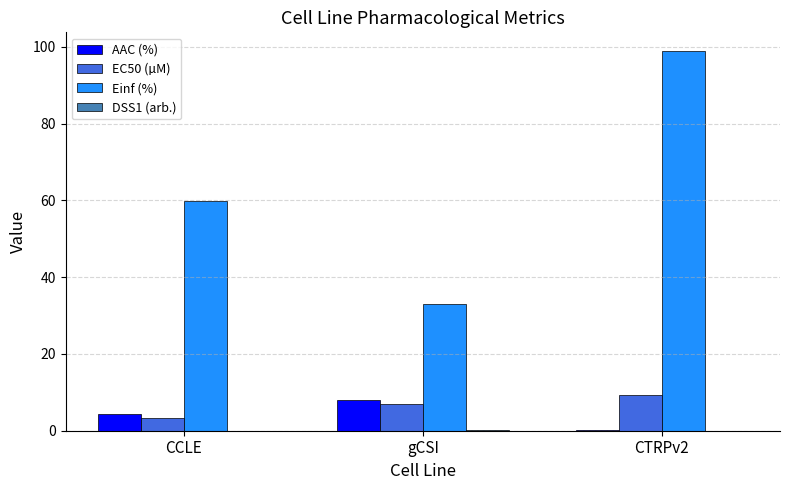

Which series changed the most between CCLE and CTRPv2?

Einf (%)